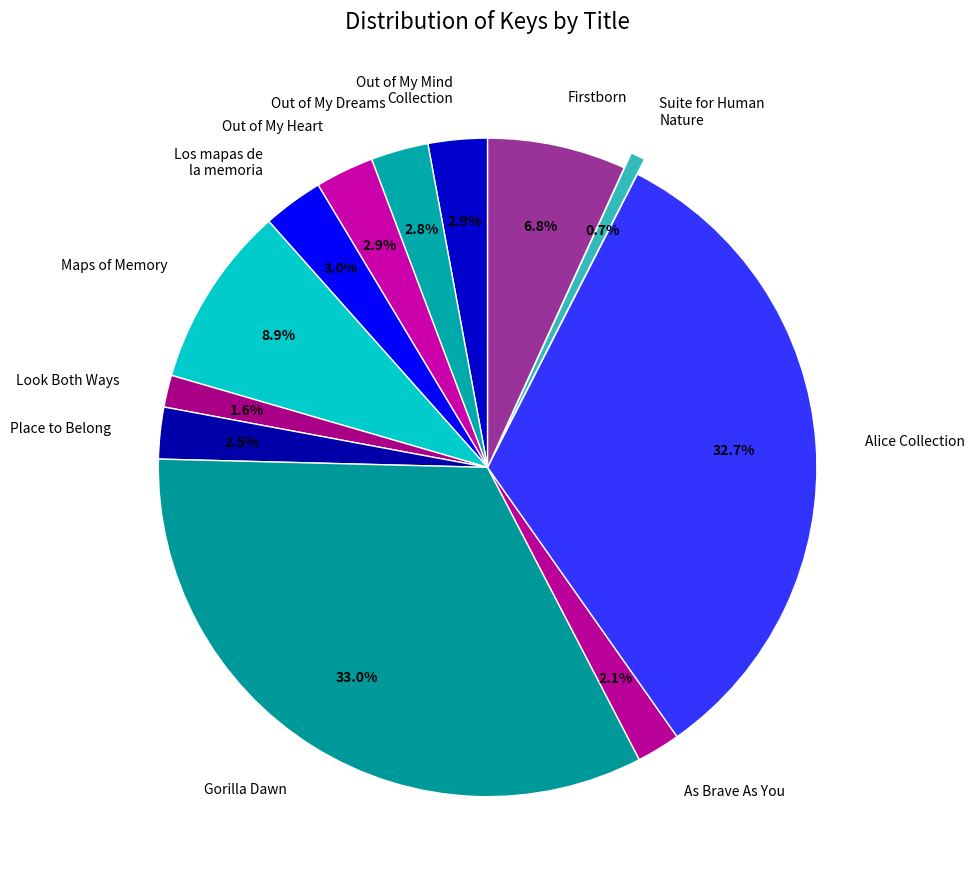

Which slice is the smallest?

Suite for Human Nature